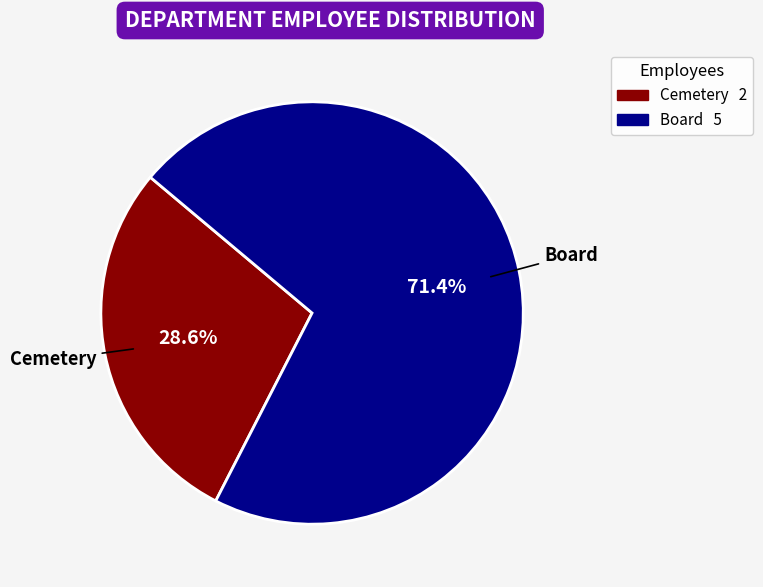

Is Cemetery the majority of the pie?

No